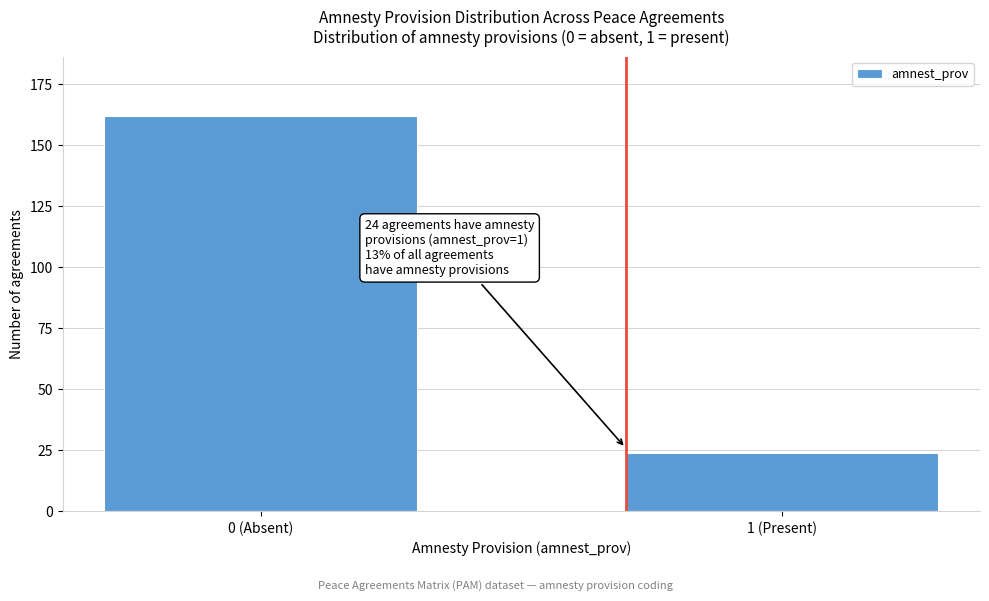

Reading left to right, extract all data points from this chart.

0 (Absent)=162	1 (Present)=24